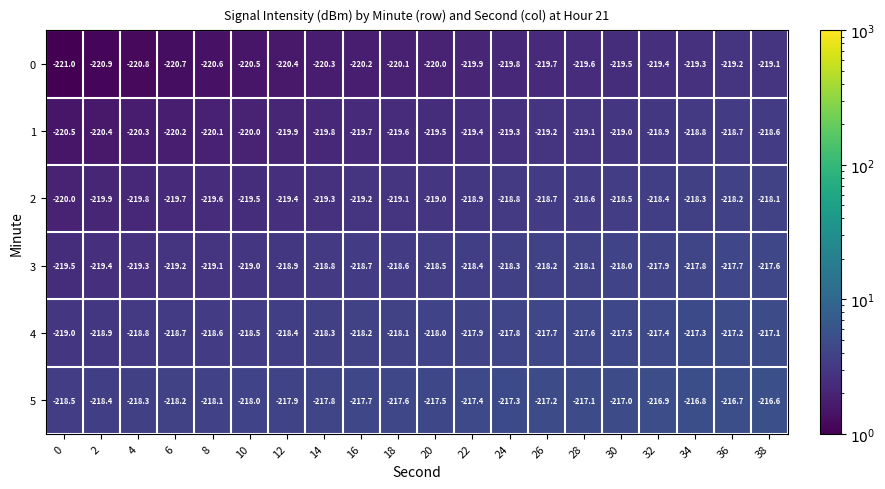

Is it true that 5 equals -359.0 at 16?

False